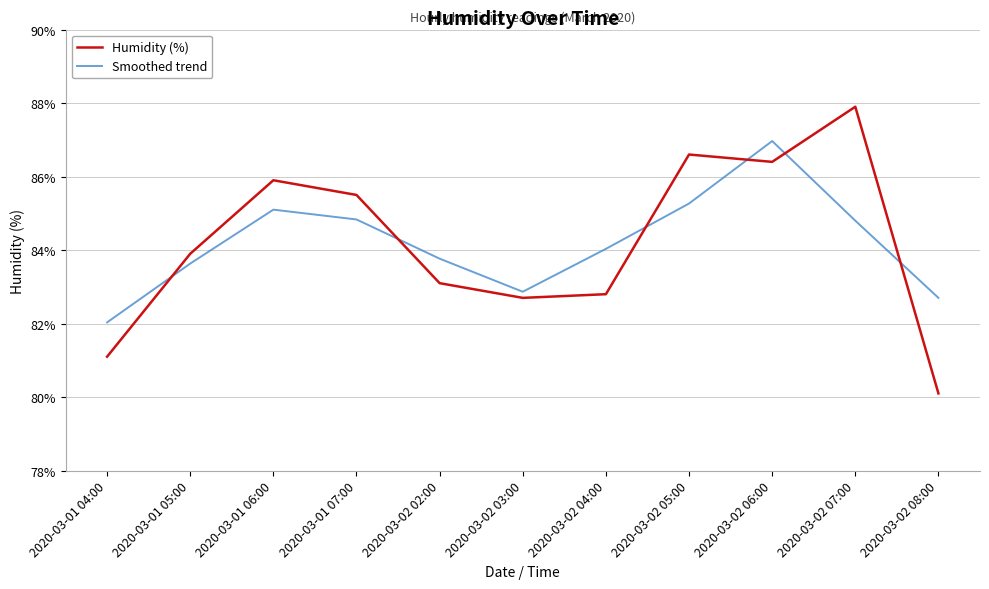

Is the value of Smoothed trend at 2020-03-01 07:00 greater than the value of Humidity (%) at 2020-03-01 07:00?

No